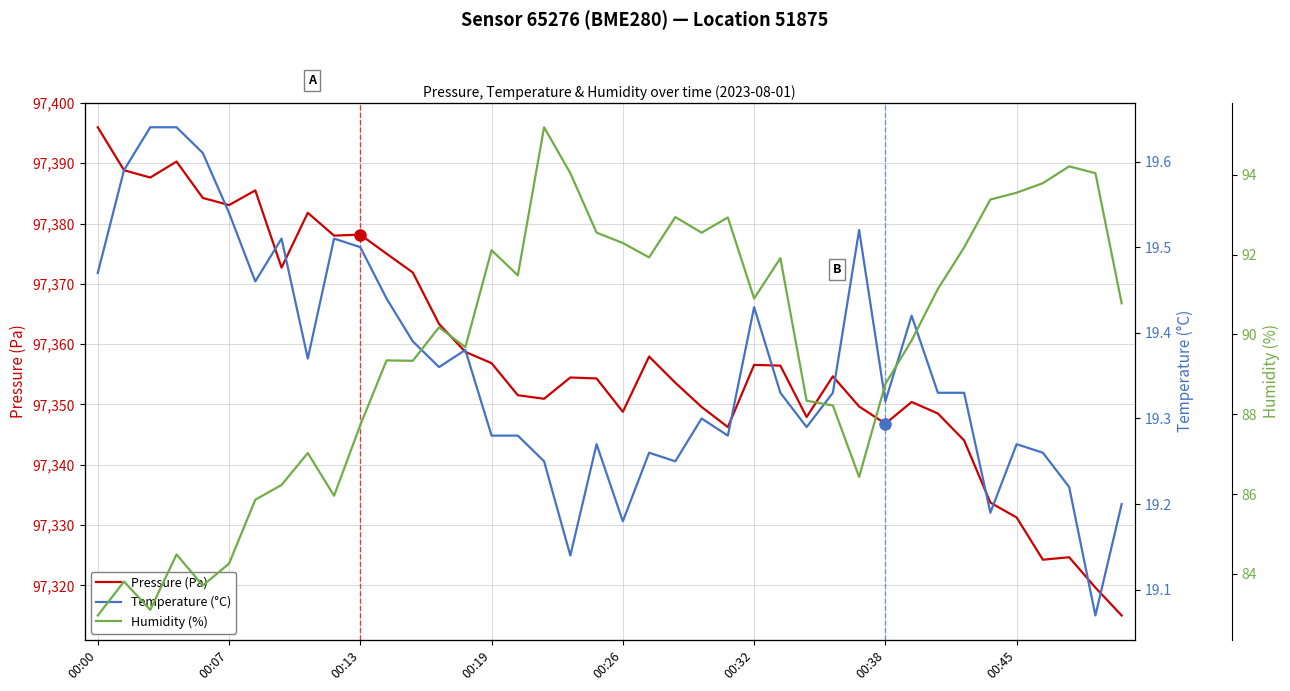

The value of Pressure (Pa) at 8 is 97381.8. True or false?

True